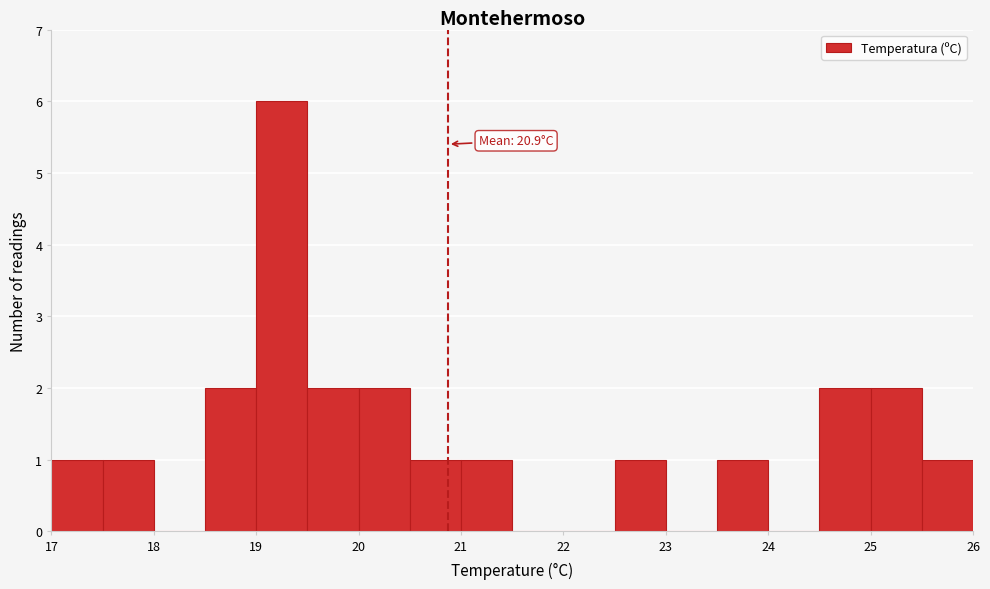

Over which range of the x-axis is the bar tallest?

19.0 to 19.5